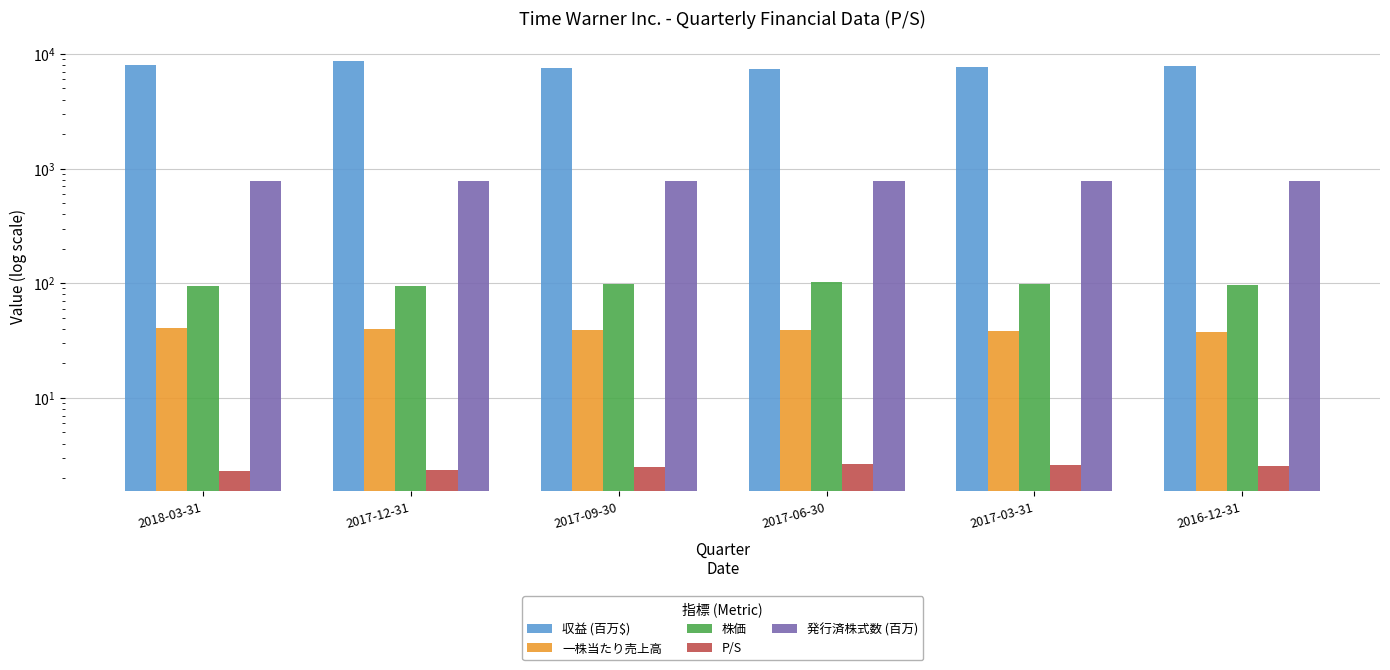

How many bars are there in each group?

5